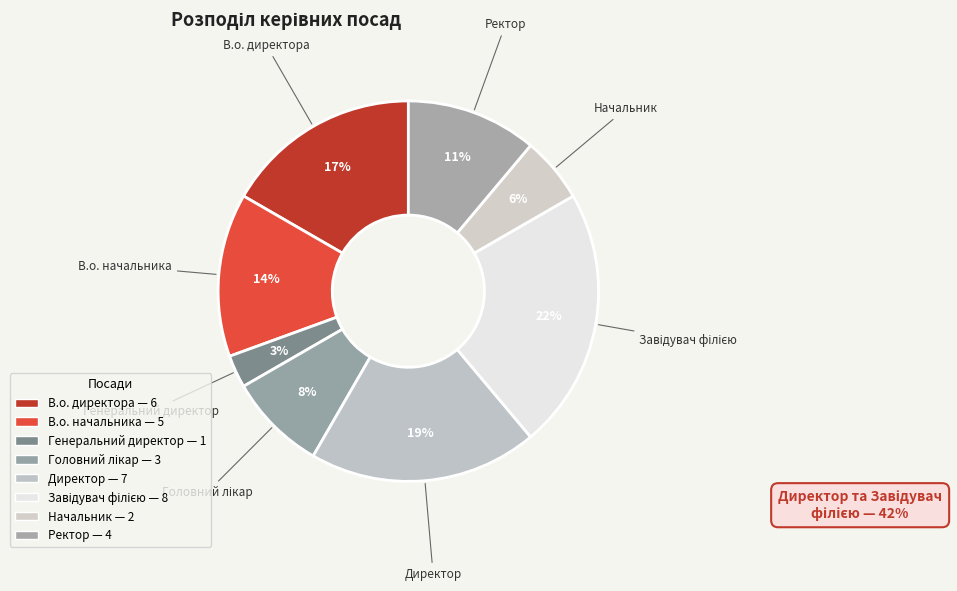

Is В.о. начальника the majority of the pie?

No